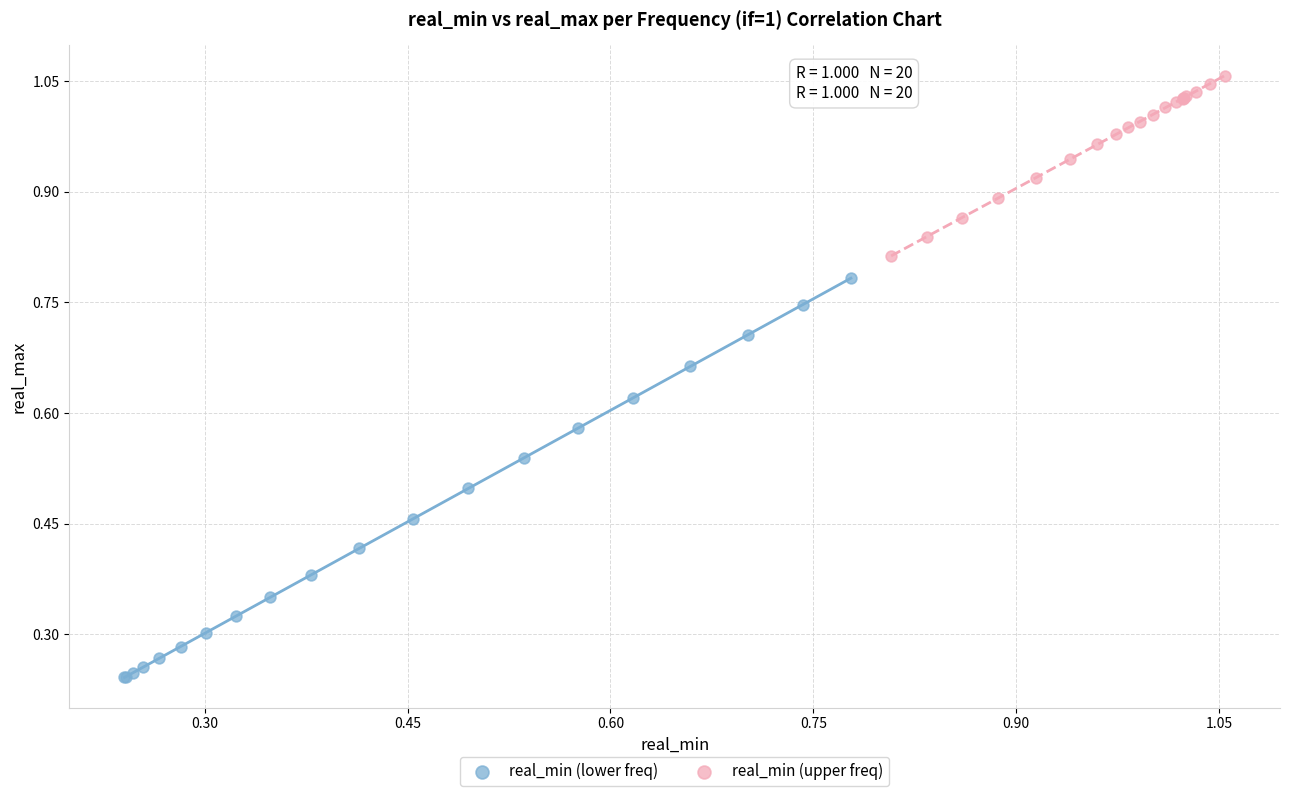

Which series contains the lowest Y value?

real_min (lower freq)